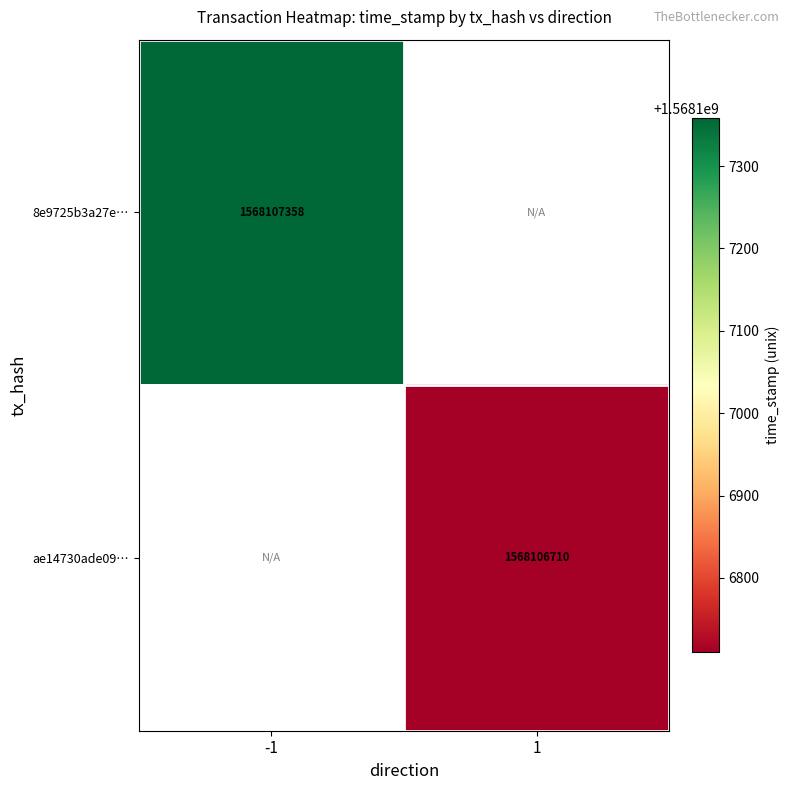

Reading left to right, list all the values displayed in this chart.

8e9725b3a27e08f0cba613f7985d2ca6b4a2816: -1=1568107358	1=0
ae14730ade09f467945e8a1795ac590db7af8f4: -1=0	1=1568106710